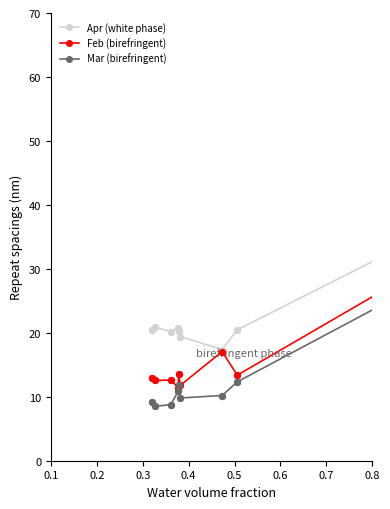

Which series has the widest spread of values?

Apr (white phase)